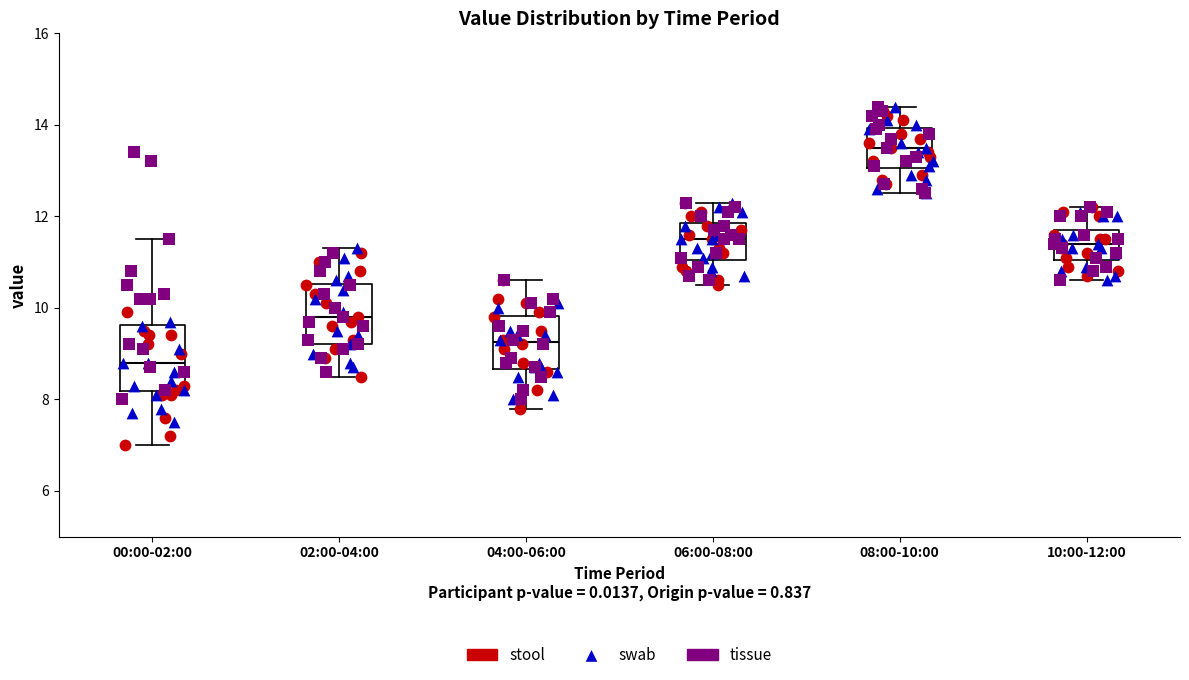

Reading left to right, read every box against the y-axis: the position of its median line, the range the box covers, and the ends of its whiskers. The values are not printed on the chart, so give them approximately, as read against the axis.

00:00-02:00: median 8.8, box 8.2 to 9.6, whiskers 7.0 to 11.6
02:00-04:00: median 9.8, box 9.2 to 10.6, whiskers 8.6 to 11.4
04:00-06:00: median 9.2, box 8.6 to 9.8, whiskers 7.8 to 10.6
06:00-08:00: median 11.6, box 11.0 to 11.8, whiskers 10.6 to 12.4
08:00-10:00: median 13.6, box 13.0 to 14.0, whiskers 12.6 to 14.4
10:00-12:00: median 11.4, box 11.0 to 11.8, whiskers 10.6 to 12.2